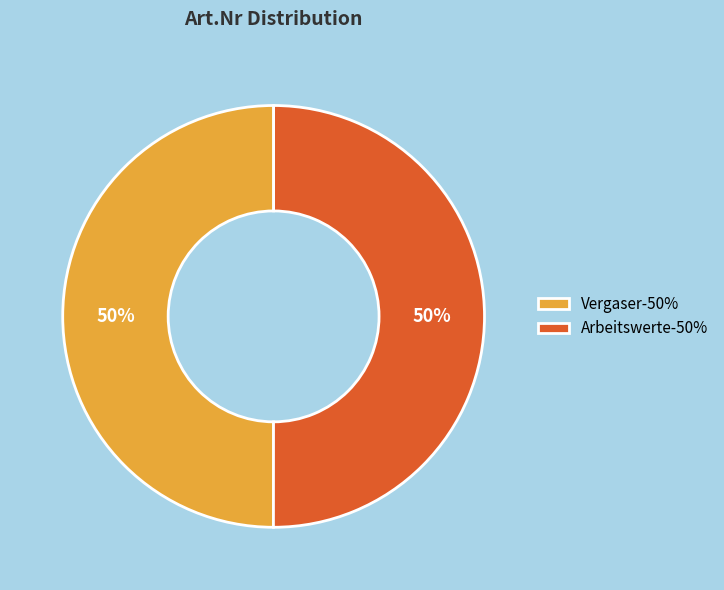

What percentage is the Arbeitswerte-50% slice, to the nearest percent?

50%